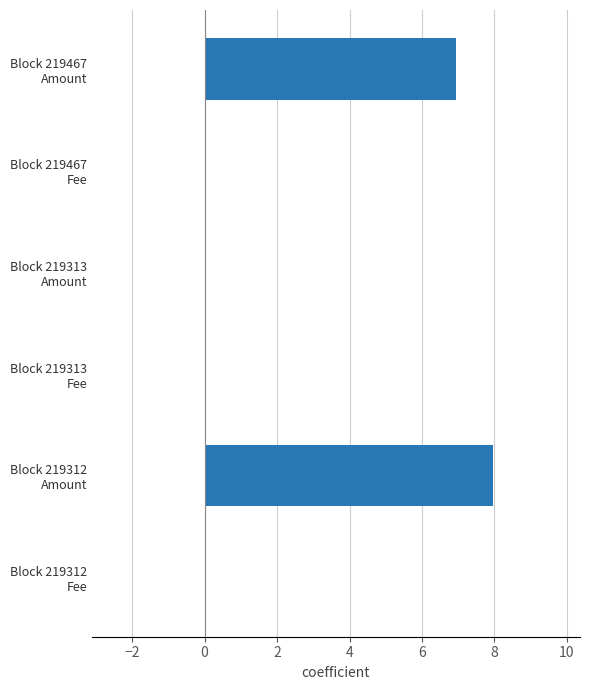

What is the sum of all values?

15.0